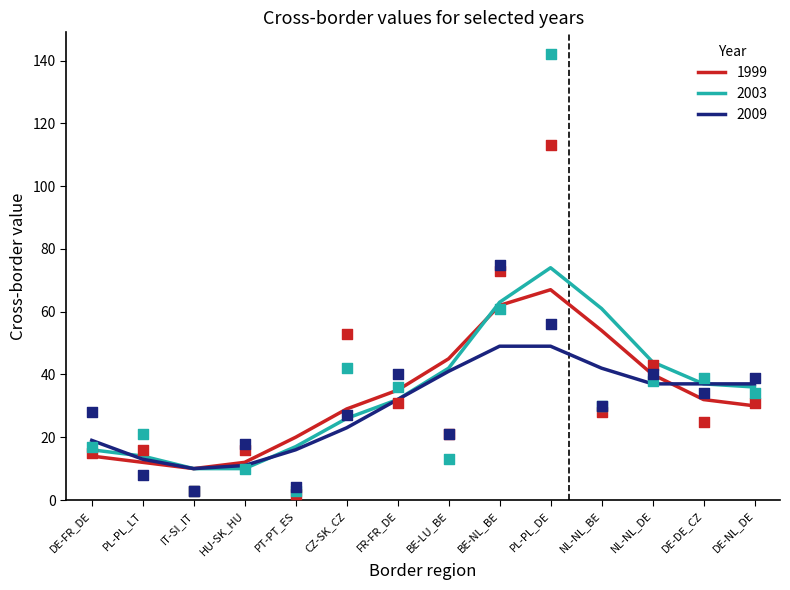

Which series has the largest total across all categories?

2001